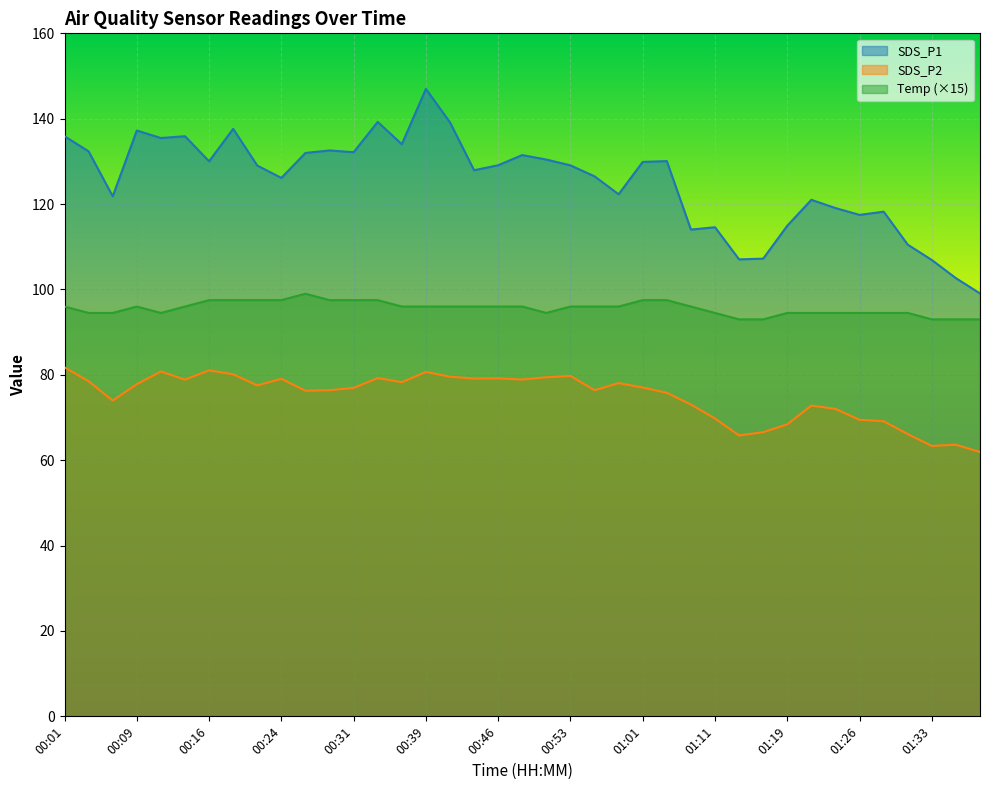

How many lines are shown in the chart?

3